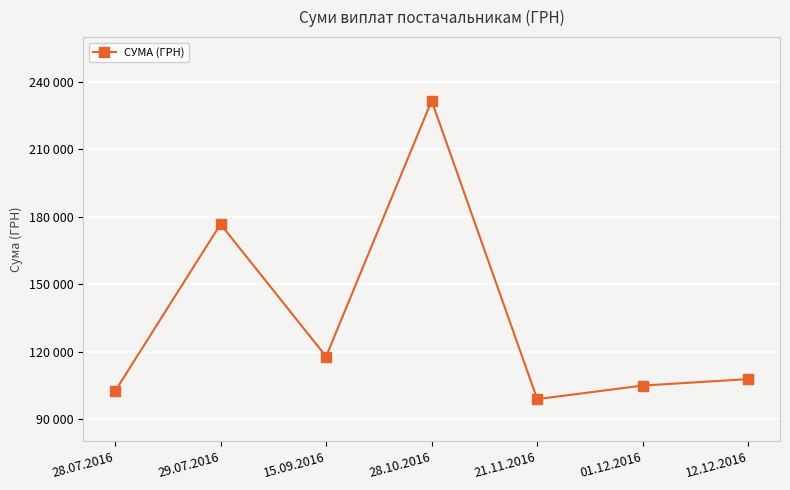

What is the greatest value displayed?

231659.3